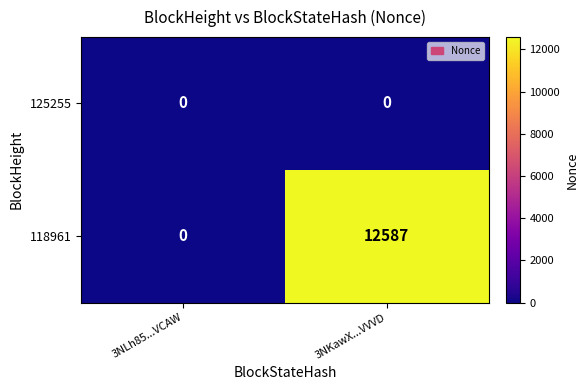

Count the number of data series in this chart.

2